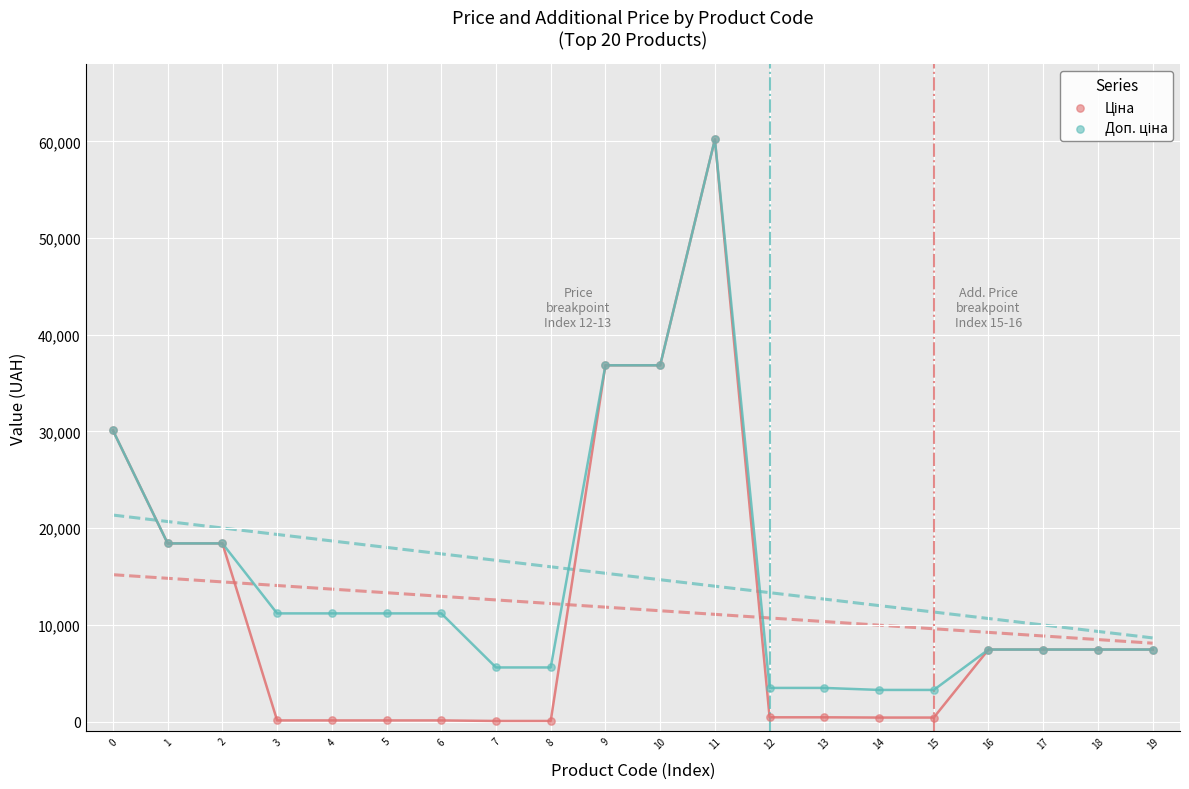

Which series has the widest spread of Y values?

Ціна